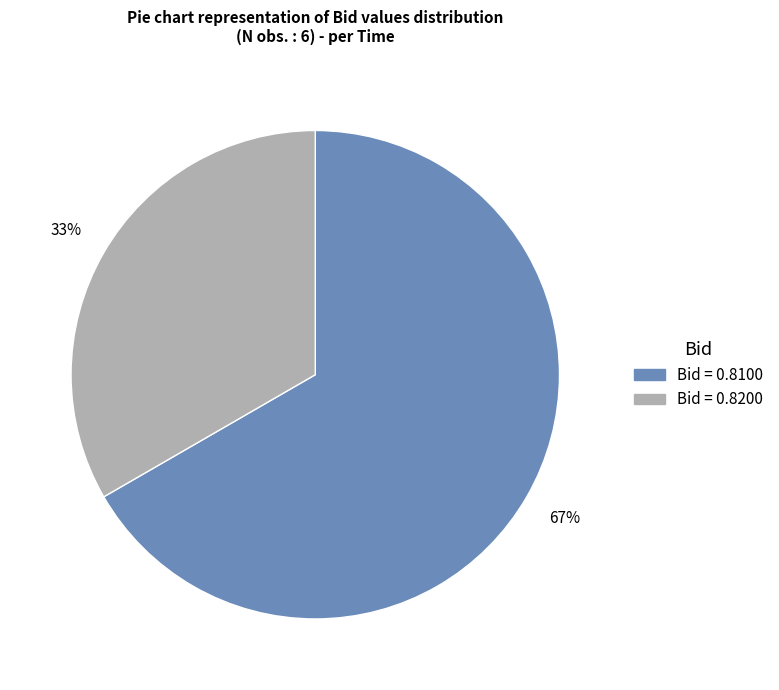

Does any single category account for the majority?

Yes